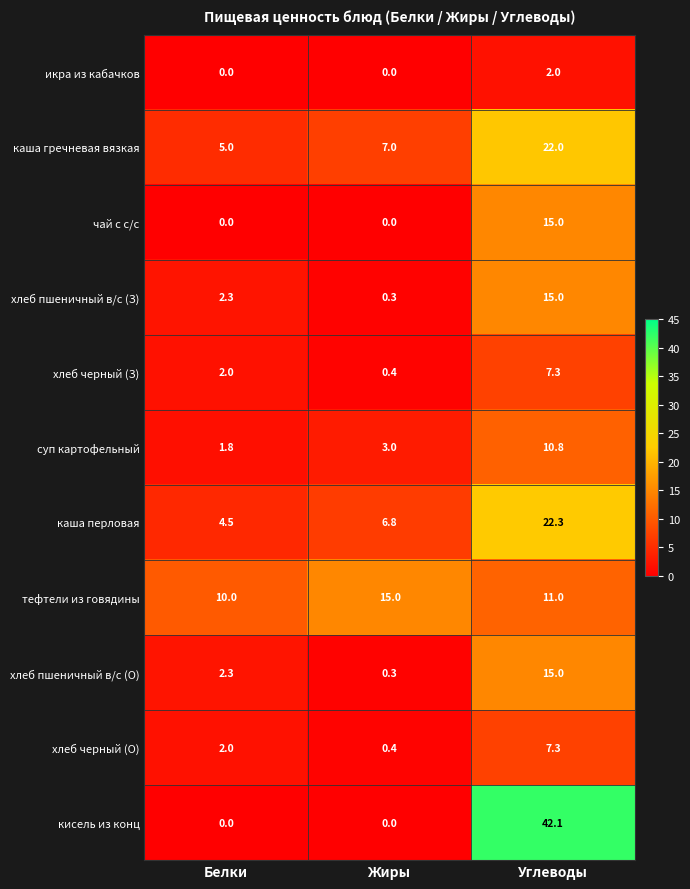

Where is каша перловая nearest to the value 13?

Жиры